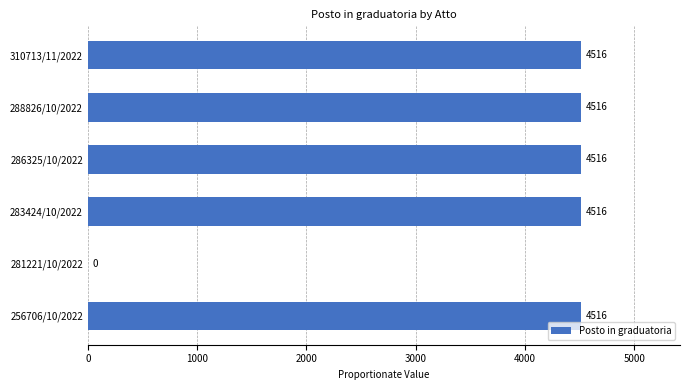

Reading top to bottom, transcribe all the data shown in this chart.

310713/11/2022=4516	288826/10/2022=4516	286325/10/2022=4516	283424/10/2022=4516	281221/10/2022=0	256706/10/2022=4516